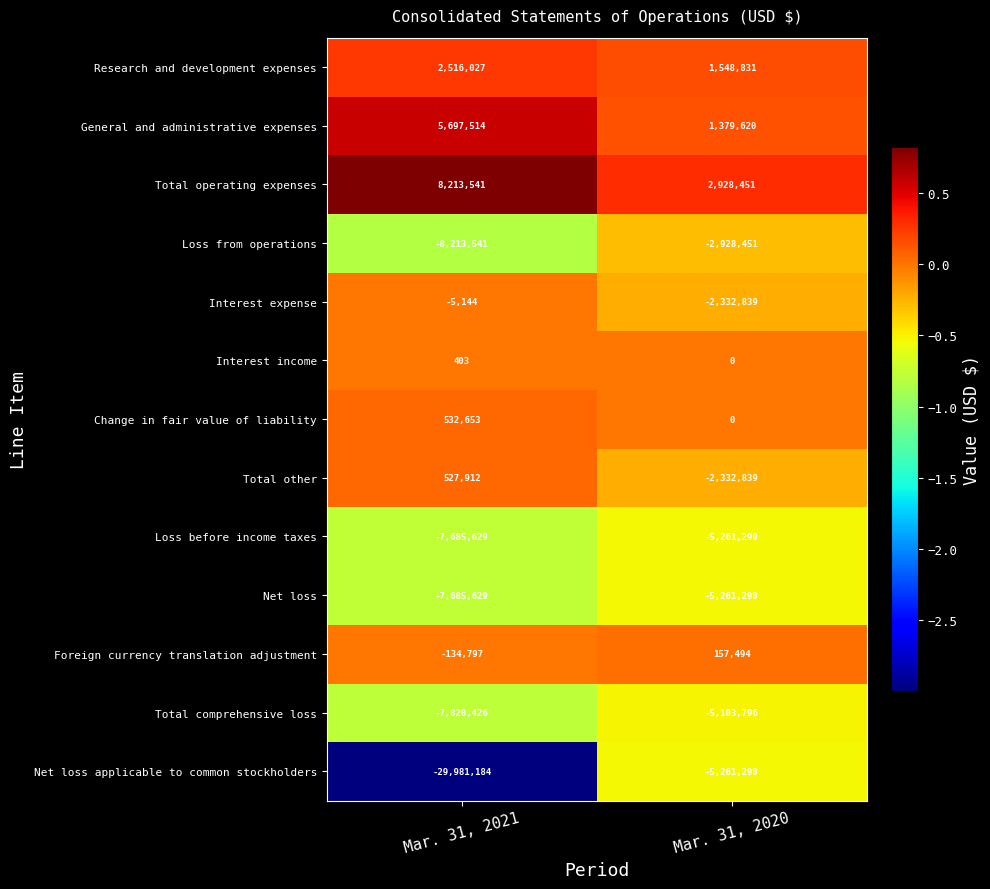

At which category is the sum across all series the highest?

Mar. 31, 2020